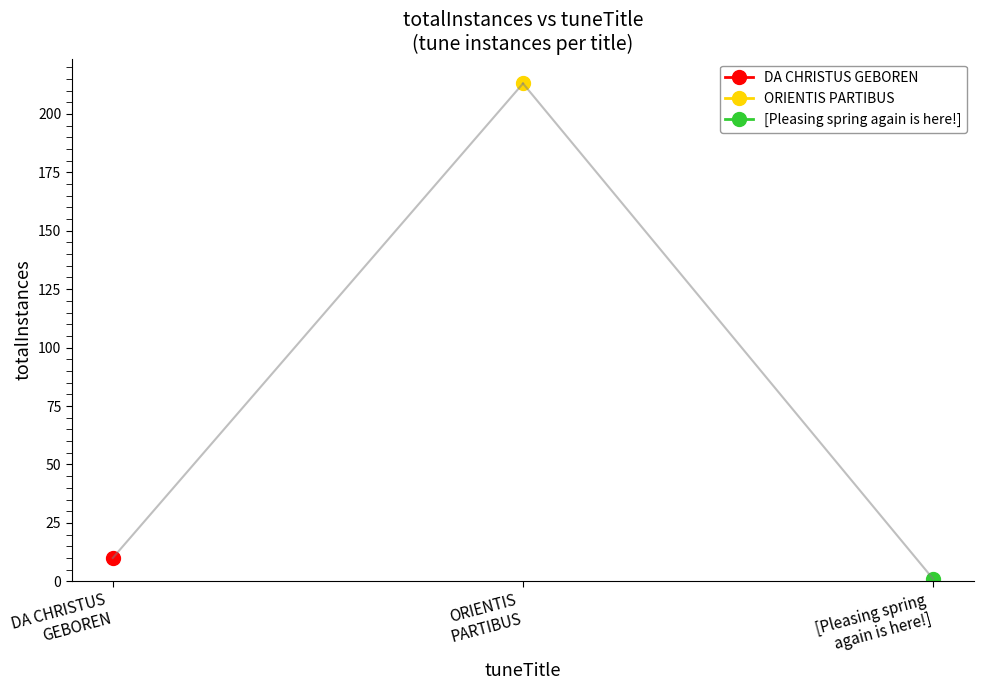

How many lines are shown in the chart?

1